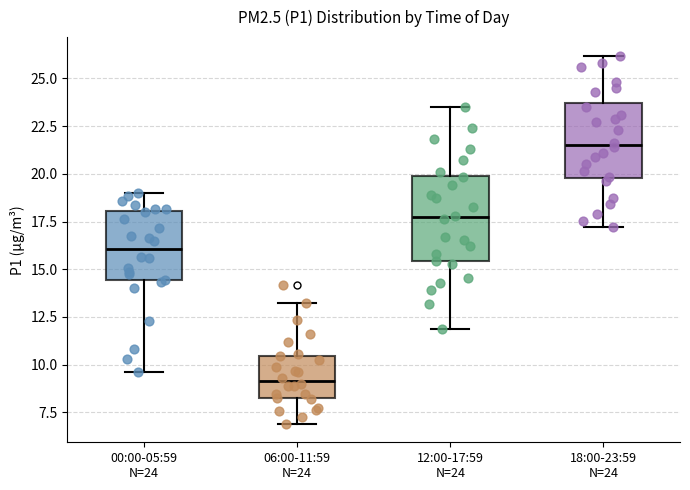

Where does the upper whisker of the box for 18:00-23:59 N=24 end on the y-axis? The values are not printed on the chart, so give them approximately, as read against the axis.

26.0